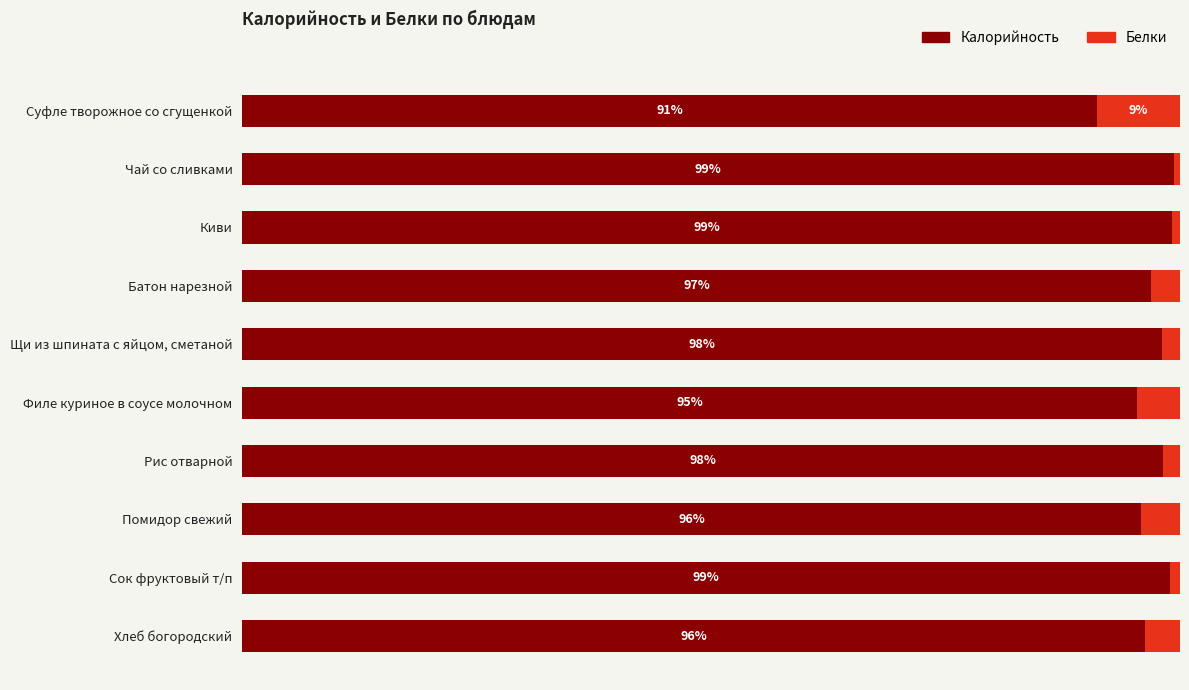

At which label is Калорийность closest to 95?

Филе куриное в соусе молочном